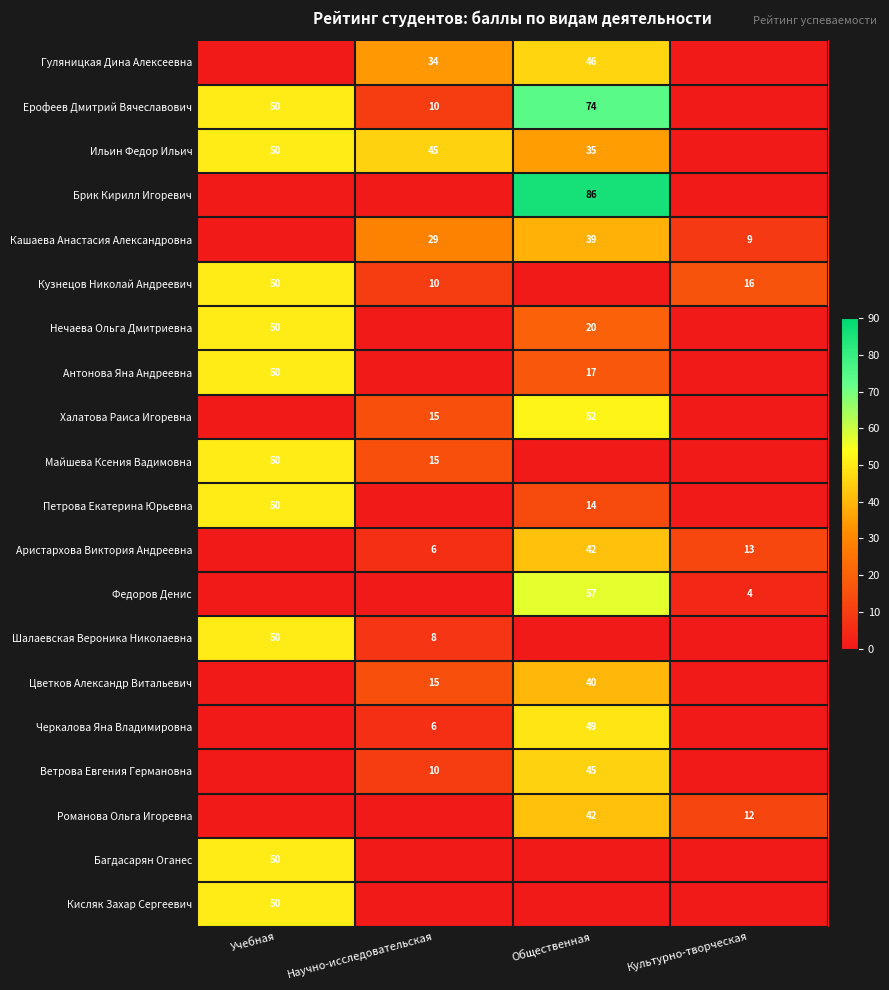

True or false: Майшева Ксения Вадимовна has a value of 50 at Учебная.

True